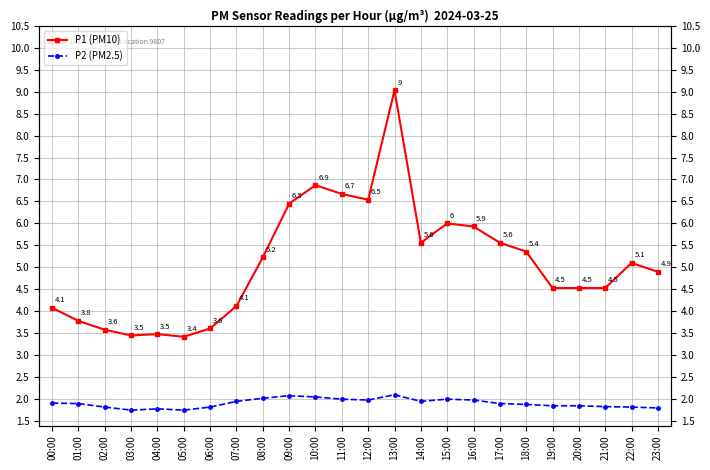

Does the chart have visible grid lines?

Yes